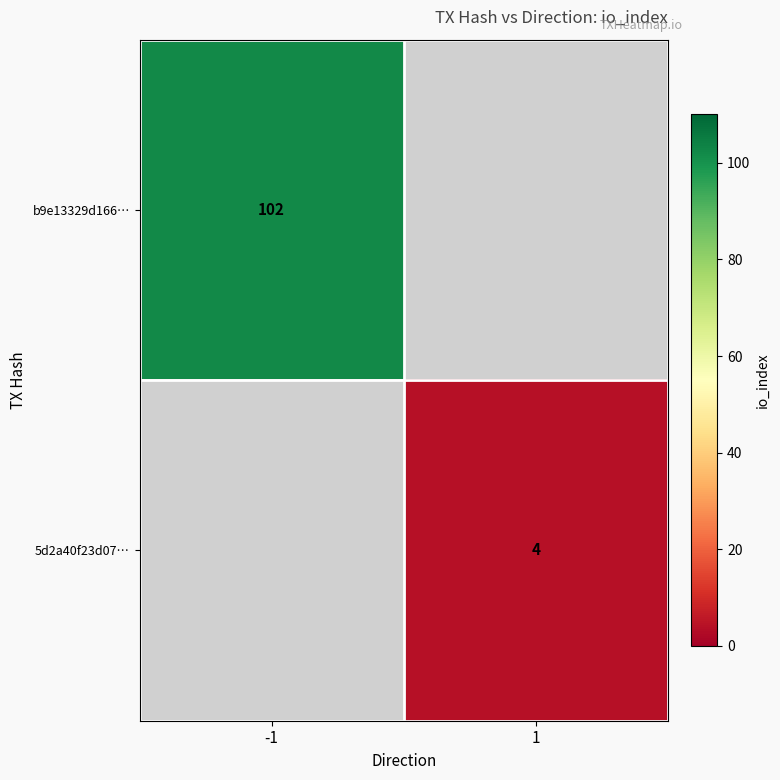

True or false: b9e13329d166… has a value of 102 at -1.

True